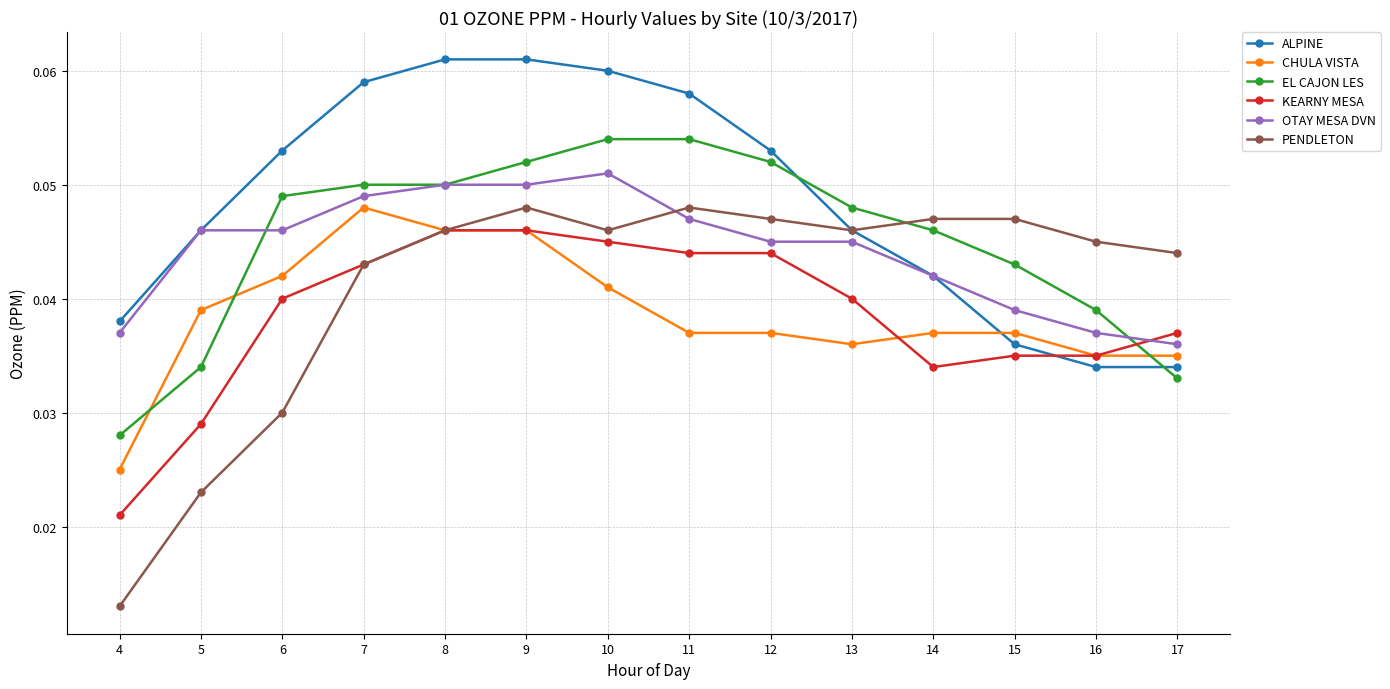

True or false: ALPINE has a value of 0.0 at 8.

False